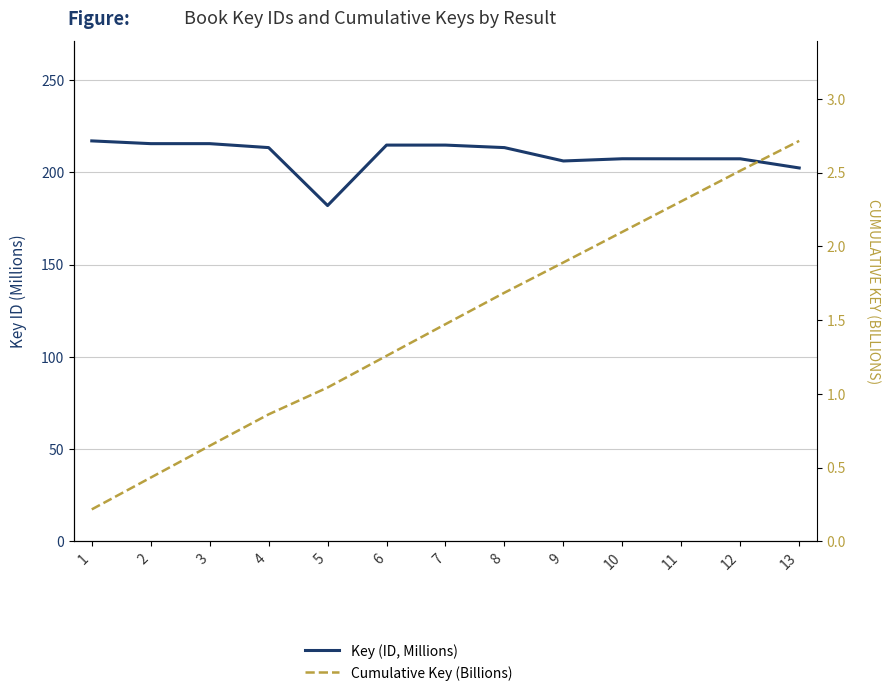

What are all the series names shown in the legend?

Key (ID, Millions), Cumulative Key (Billions)